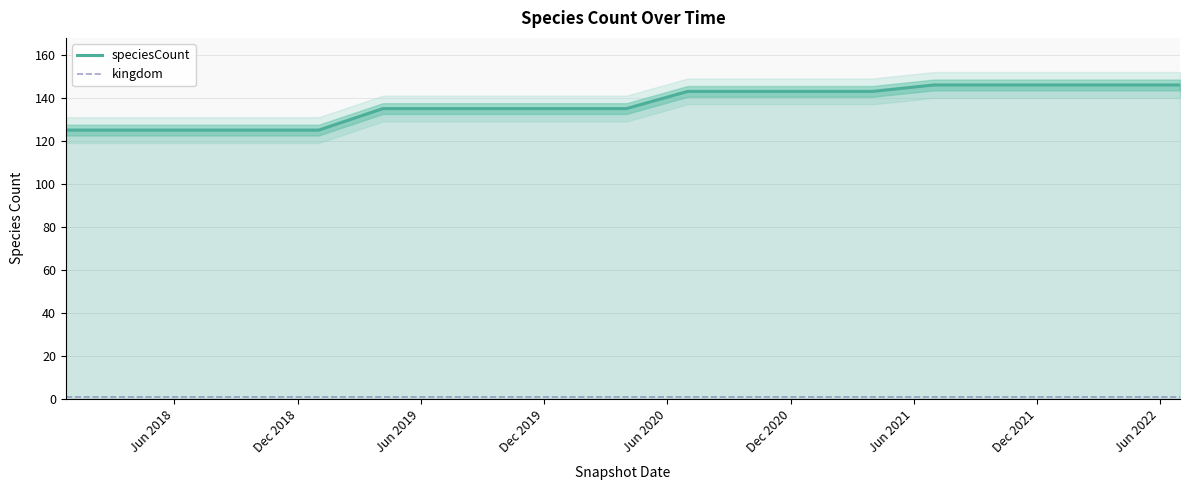

What is the minimum value for speciesCount?

125